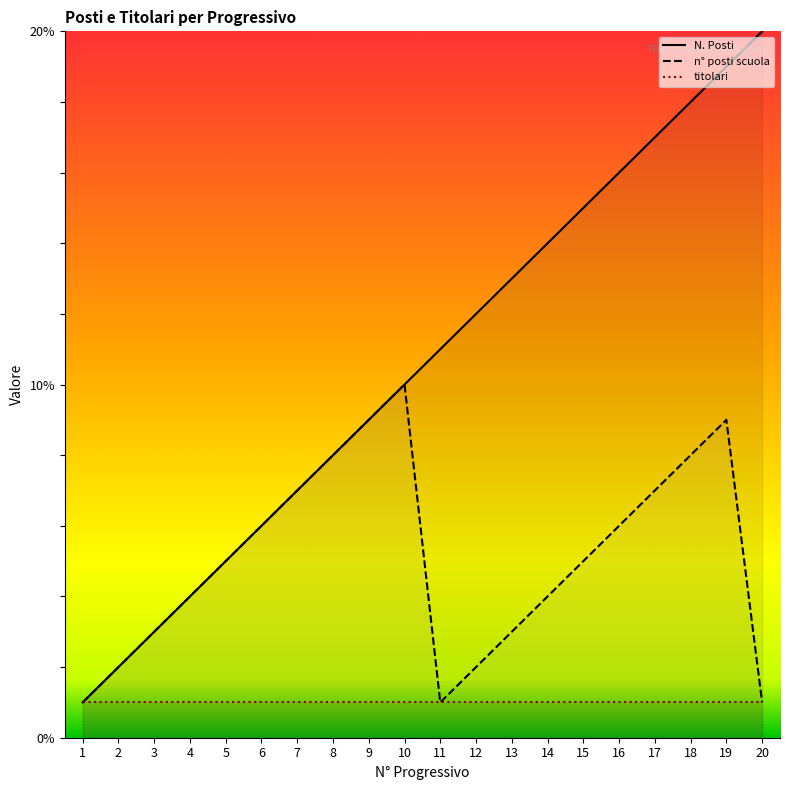

True or false: titolari and n° posti scuola cross at least once.

False